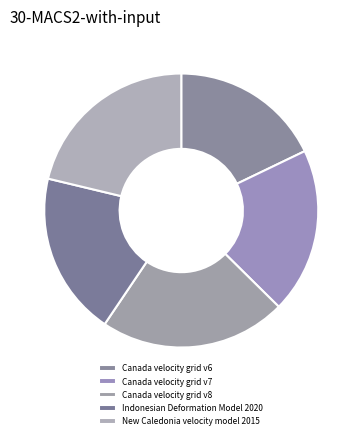

Count the number of slices in the pie.

5